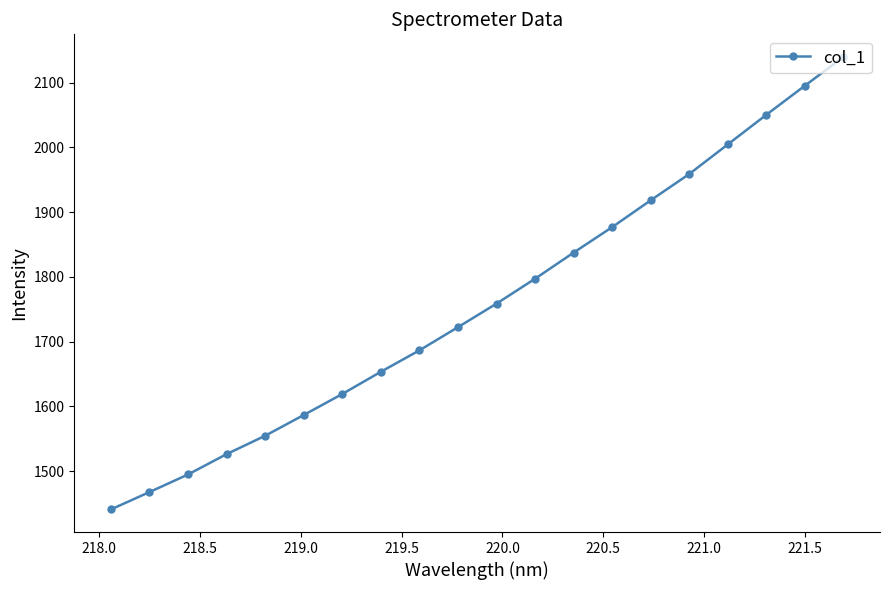

What is the value of the 1st point from the left?

1440.8